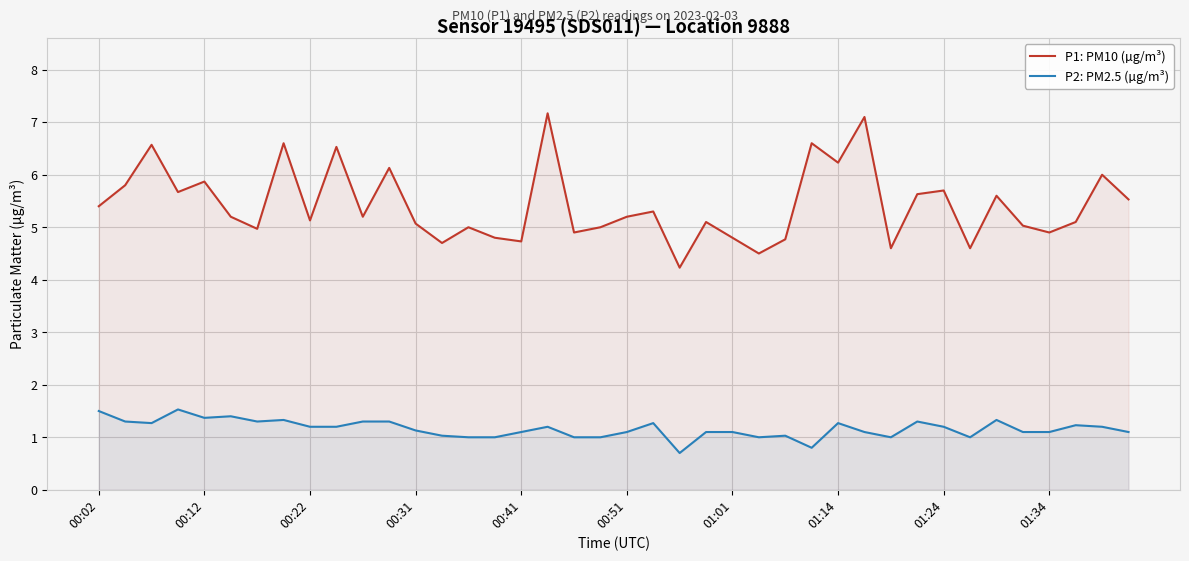

Which series has the largest total across all categories?

P1: PM10 (µg/m³)